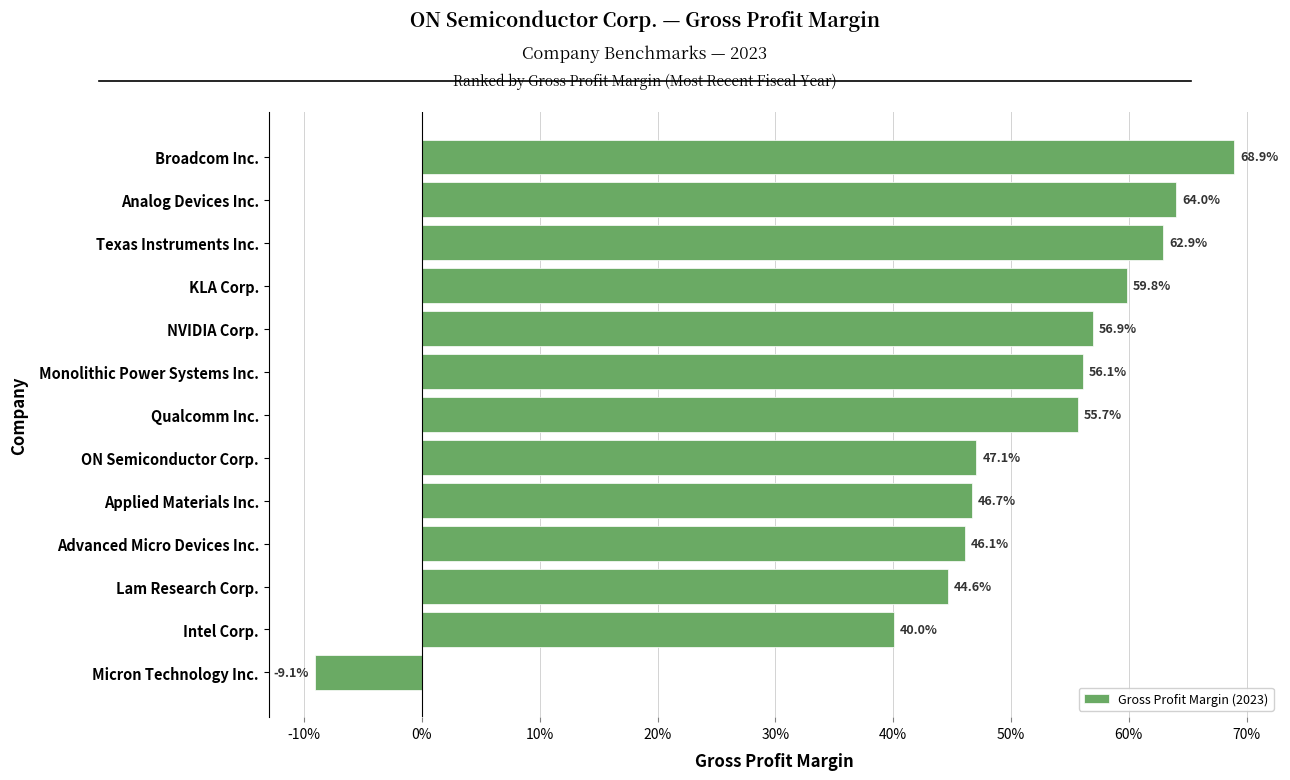

Does the chart contain any negative values?

Yes